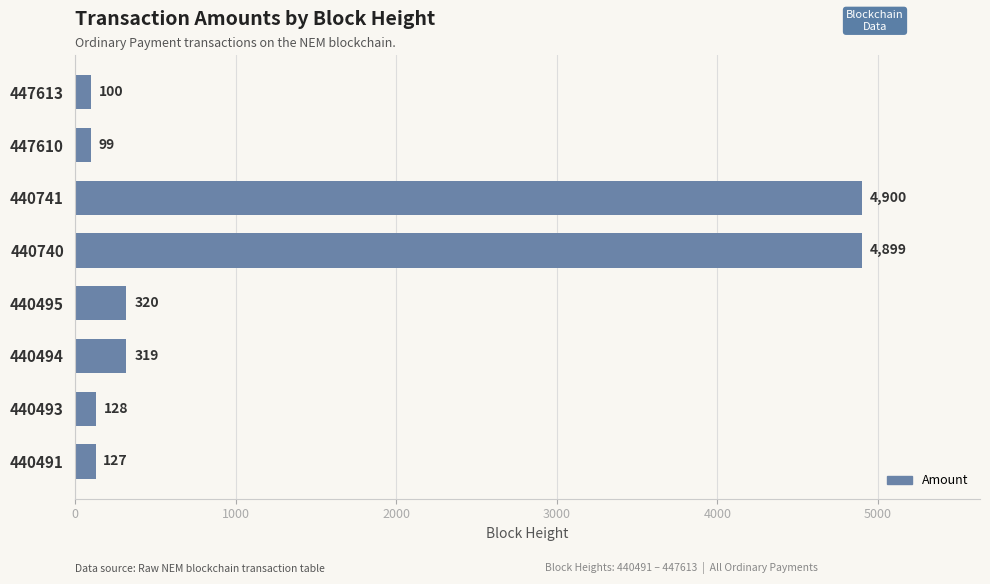

List the labels in order of value, smallest first.

447610, 447613, 440491, 440493, 440494, 440495, 440740, 440741